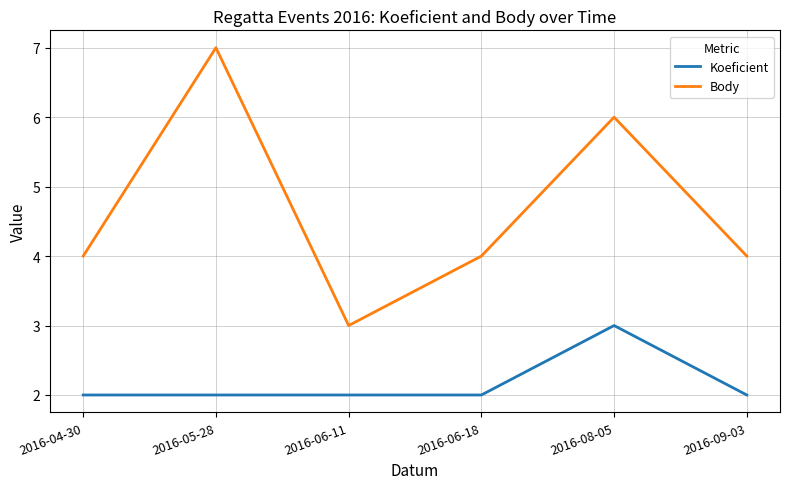

Rank the series by their maximum value, from highest to lowest.

Body, Koeficient